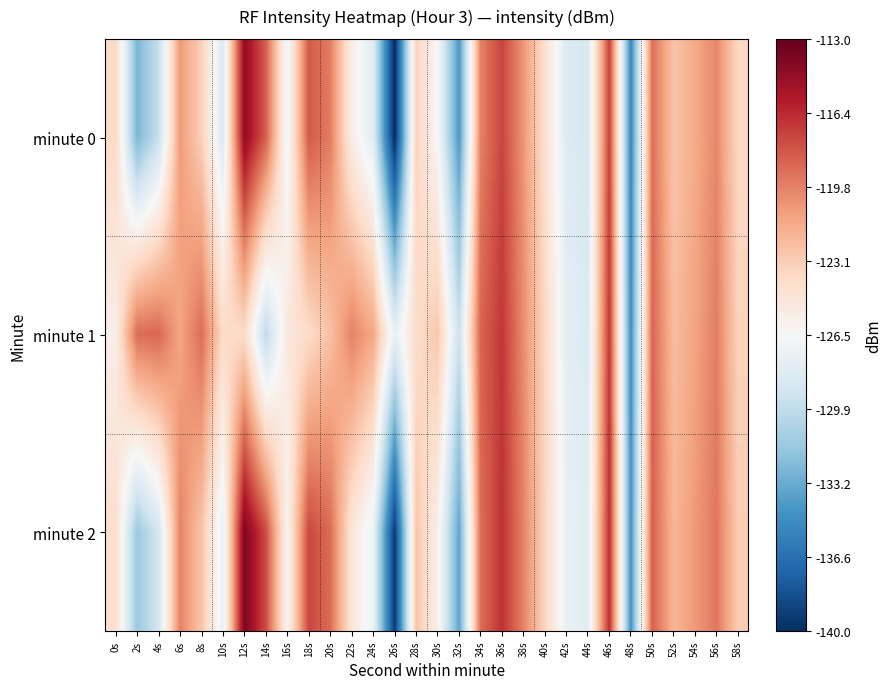

Rank the series by their average value, from lowest to highest.

minute 0, minute 2, minute 1